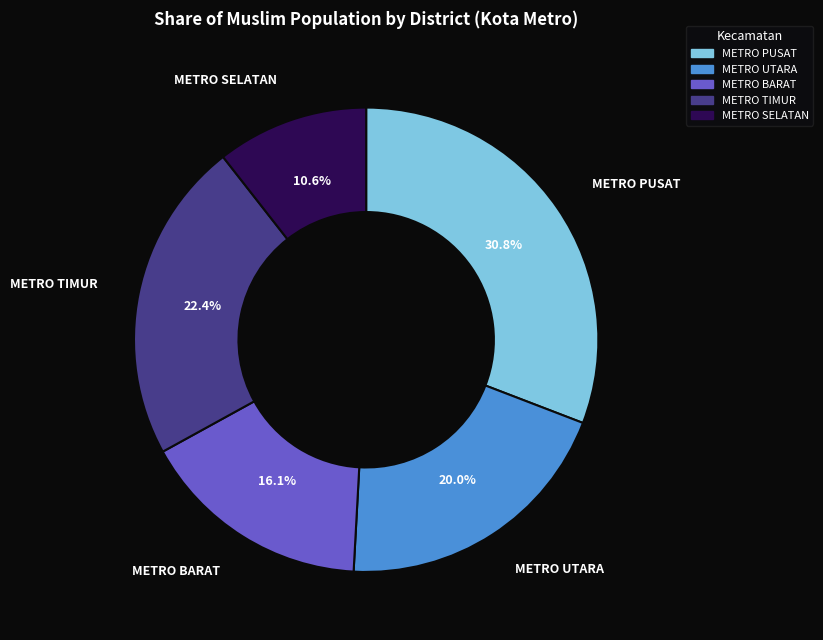

Combined, do METRO PUSAT and METRO UTARA account for over 50%?

Yes